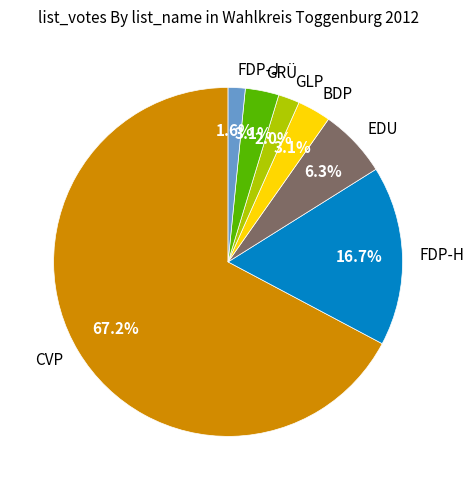

What is the total percentage of EDU and GLP?

8.3%